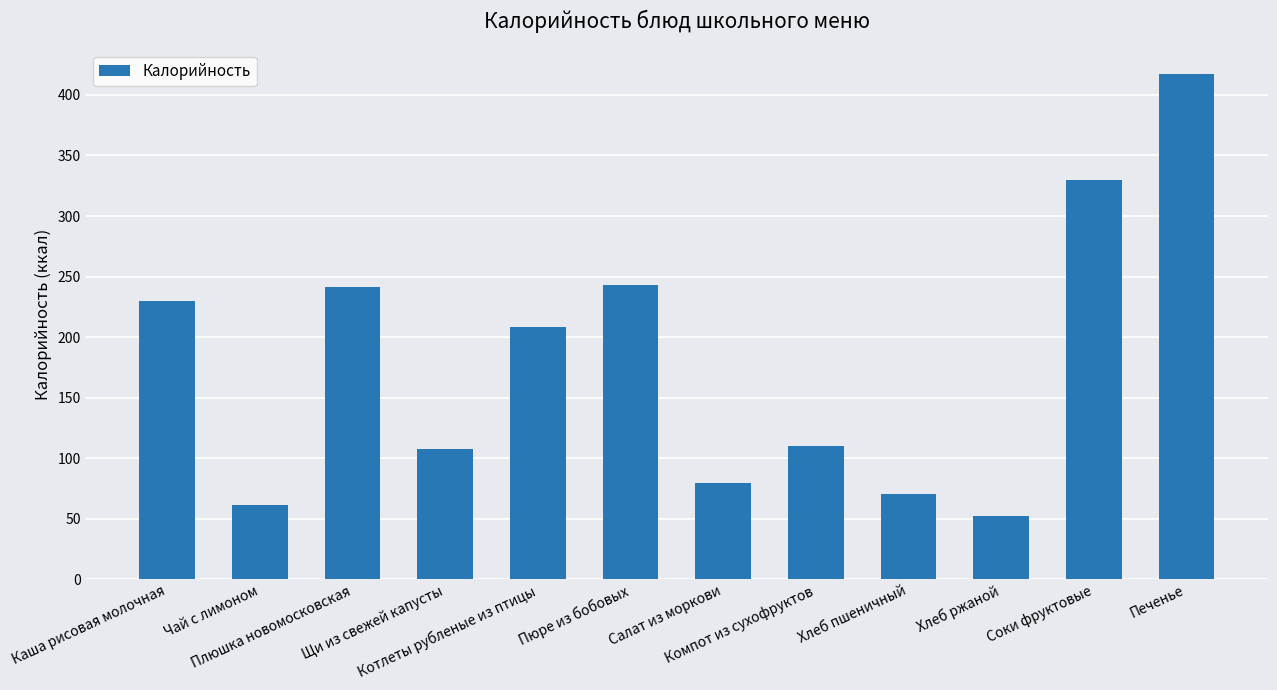

How many series are shown in this chart?

1